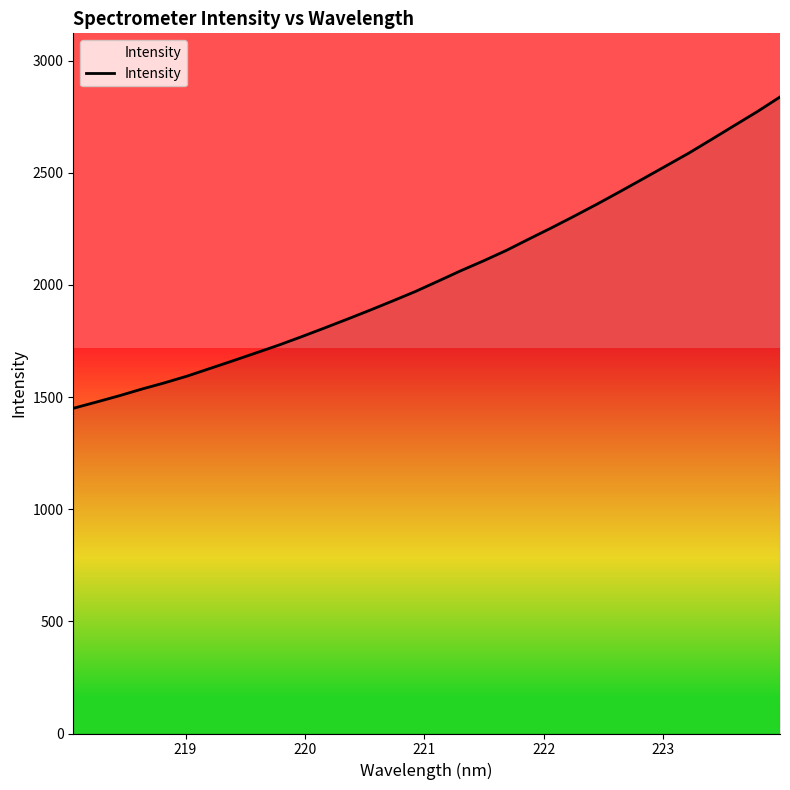

What is the difference between the maximum and minimum values?

1388.0